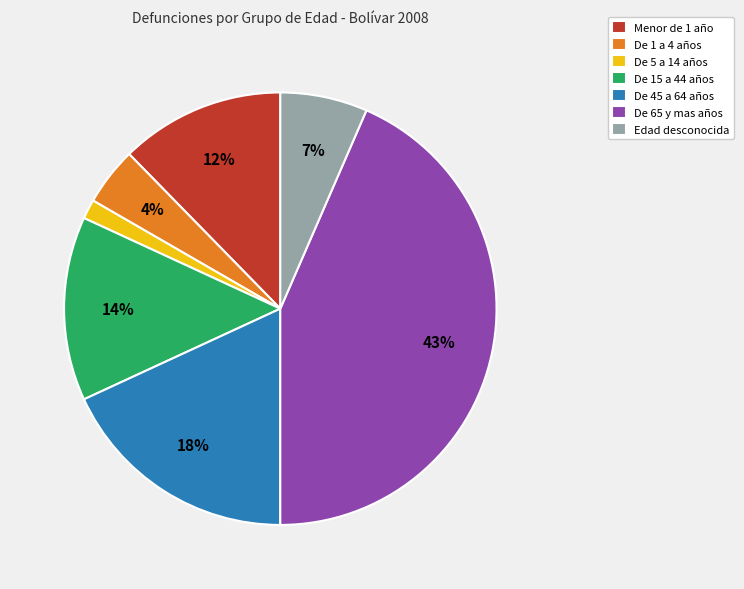

True or false: De 45 a 64 años accounts for 6% of the total.

False